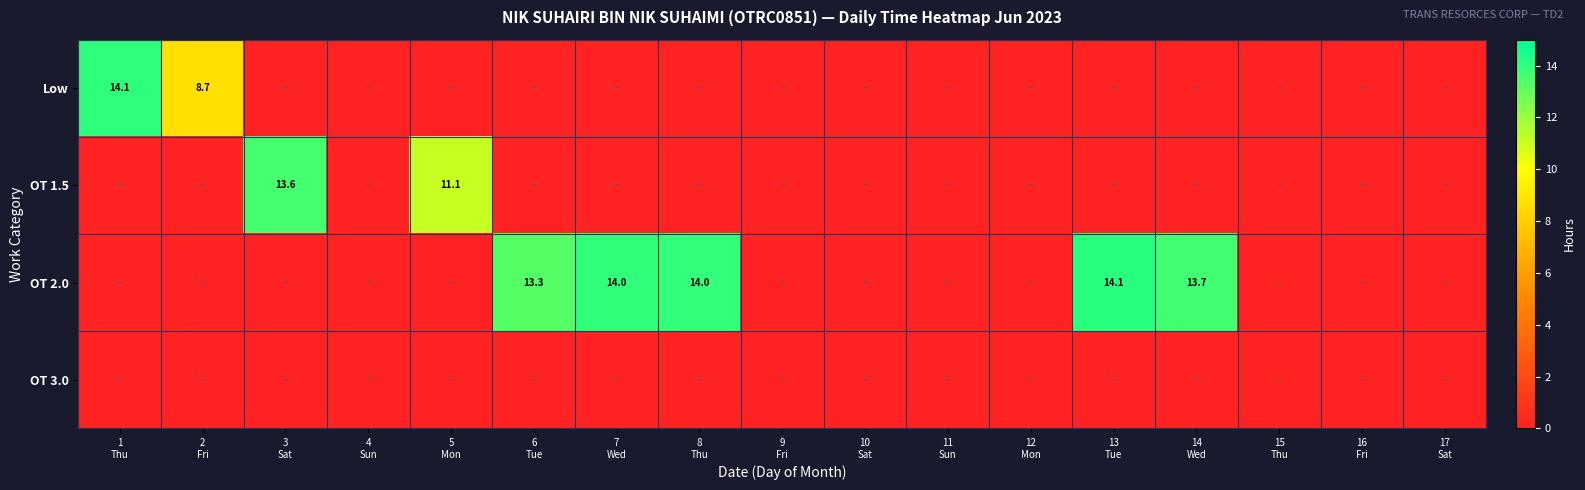

Is the value of Low at 11 Sun greater than the value of OT 3.0 at 15 Thu?

No